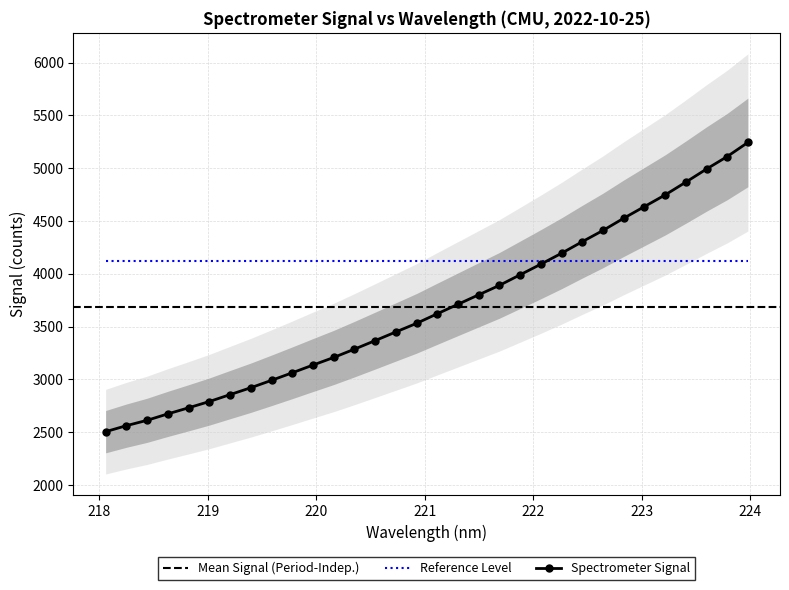

What is the lowest value of the Spectrometer Signal series?

2505.2